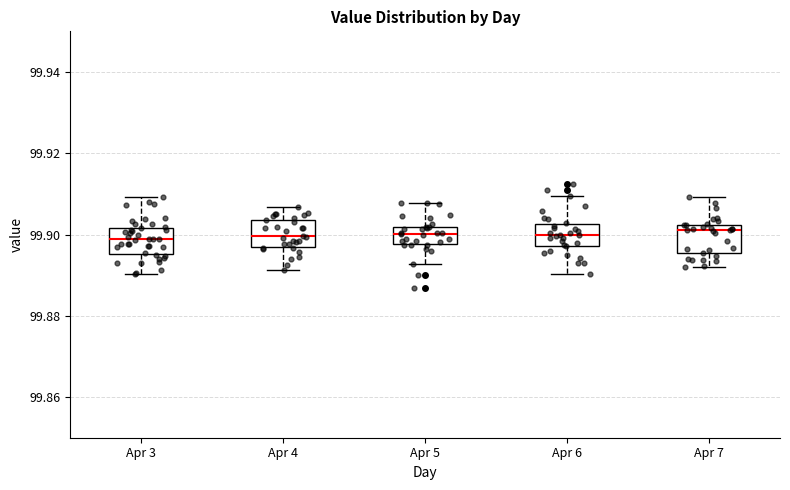

Reading left to right, transcribe this box plot: for each box, give where its median line is, the range the box spans, and where its two whiskers end, as read against the y-axis. The values are not printed on the chart, so give them approximately, as read against the axis.

Apr 3: median 99.898, box 99.896 to 99.902, whiskers 99.890 to 99.910
Apr 4: median 99.900, box 99.896 to 99.904, whiskers 99.892 to 99.906
Apr 5: median 99.900, box 99.898 to 99.902, whiskers 99.892 to 99.908
Apr 6: median 99.900, box 99.898 to 99.902, whiskers 99.890 to 99.910
Apr 7: median 99.902 (just below the box's upper edge), box 99.896 to 99.902, whiskers 99.892 to 99.910